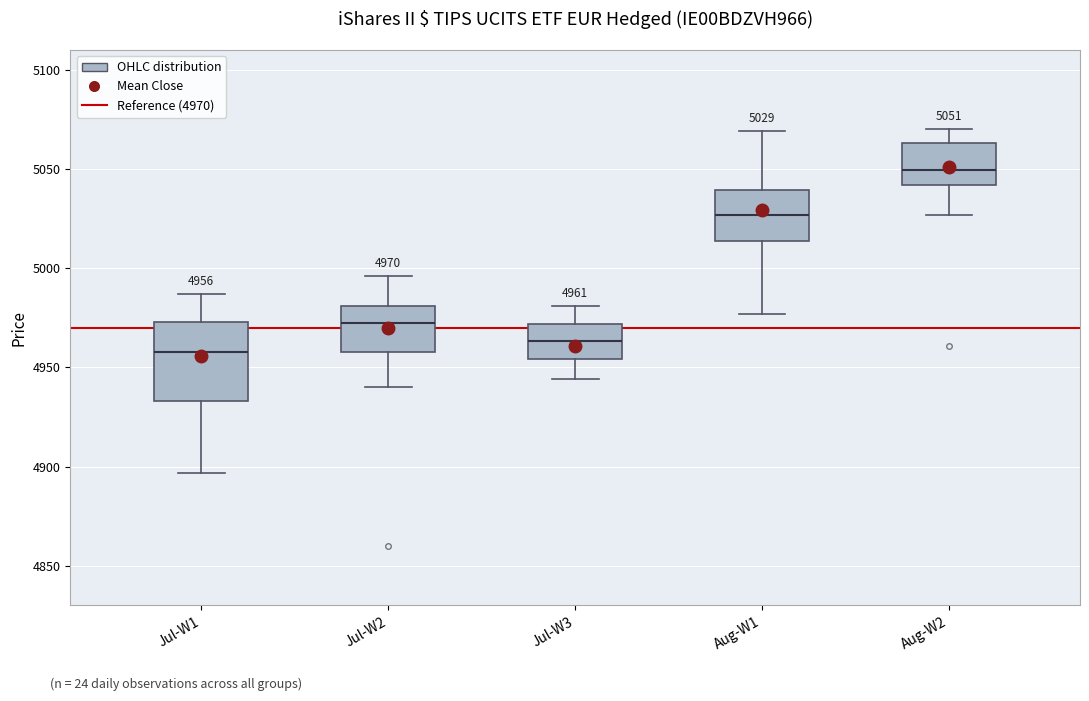

Which box's median line is the lowest?

Jul-W1